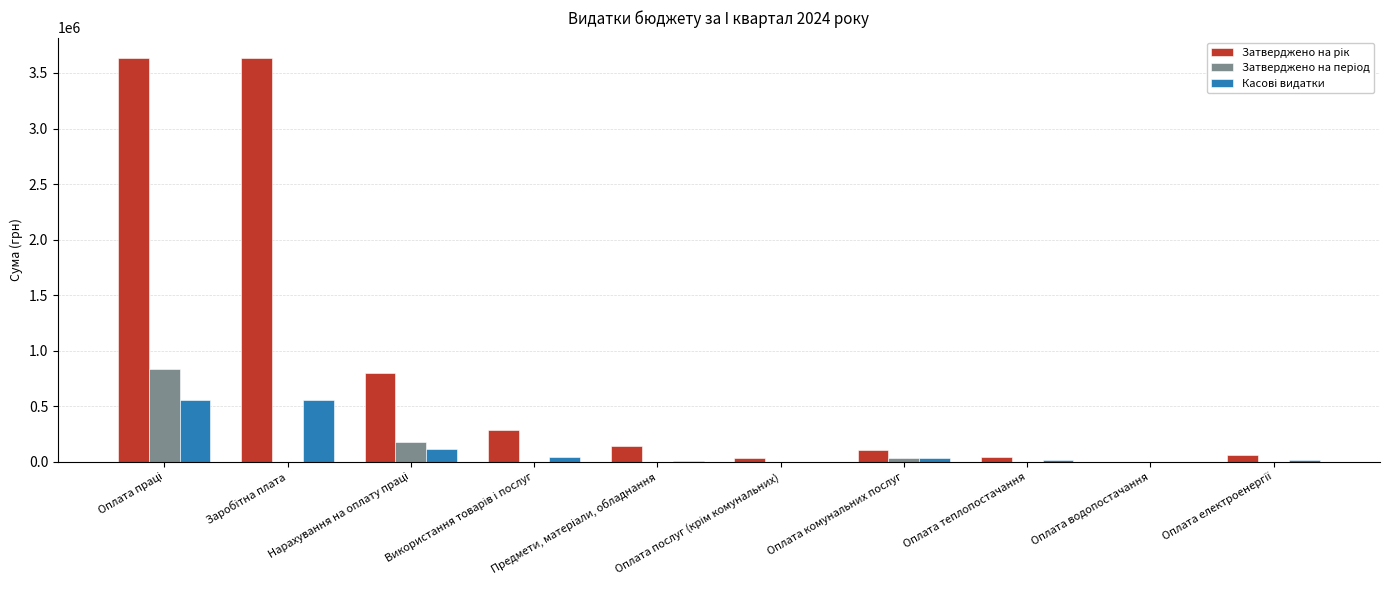

What is the greatest value displayed?

3636000.0